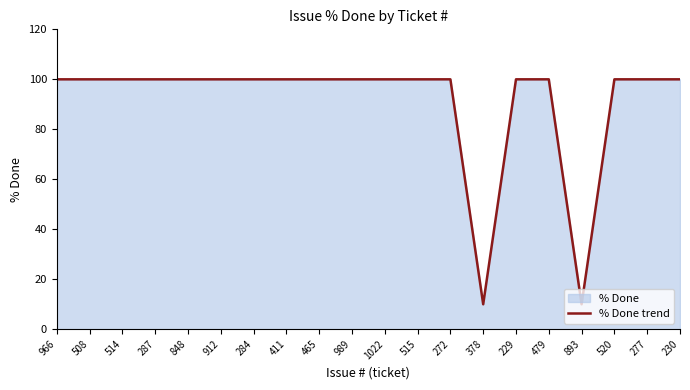

List the labels in order of value, smallest first.

378, 893, 966, 508, 514, 287, 848, 912, 284, 411, 465, 989, 1022, 515, 272, 229, 479, 520, 277, 230